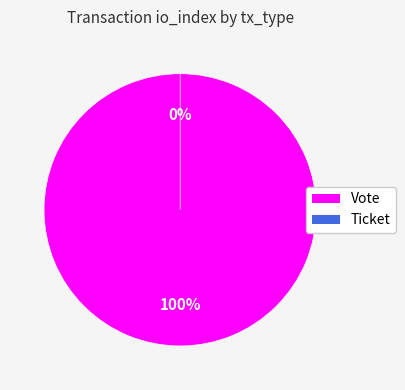

Count the number of slices in the pie.

2